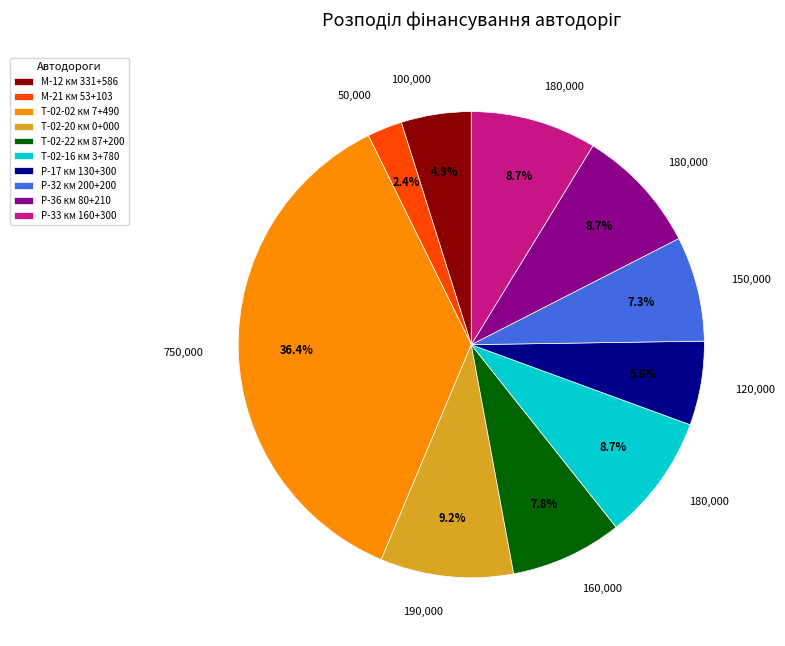

The Р-17 км 130+300 slice represents 19% of the pie. True or false?

False